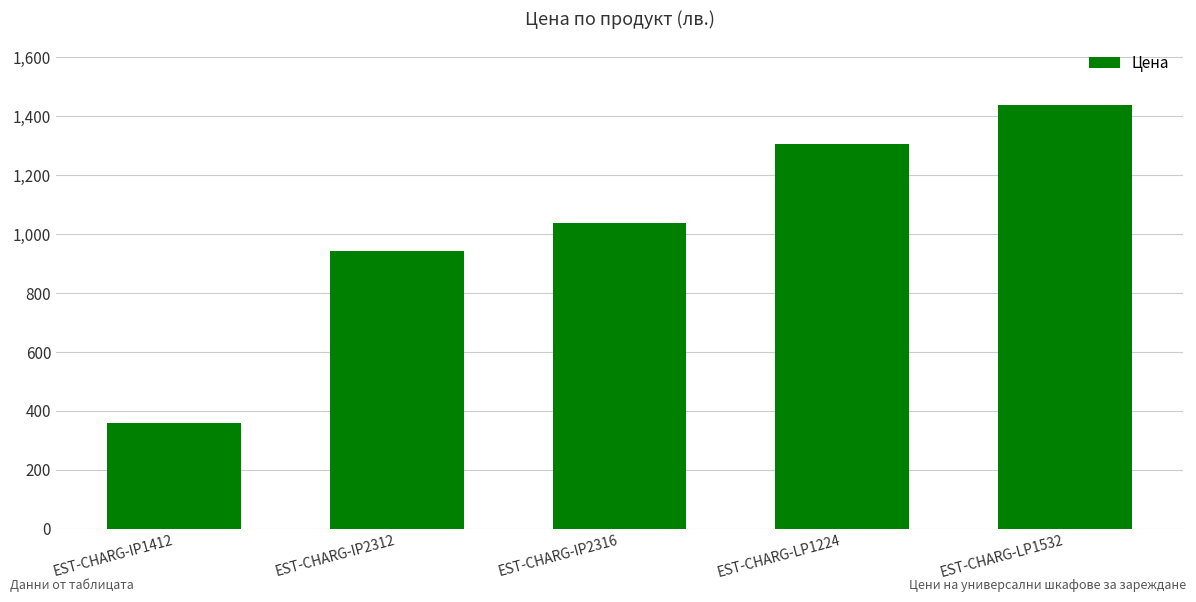

Rank the categories by value from lowest to highest.

EST-CHARG-IP1412, EST-CHARG-IP2312, EST-CHARG-IP2316, EST-CHARG-LP1224, EST-CHARG-LP1532